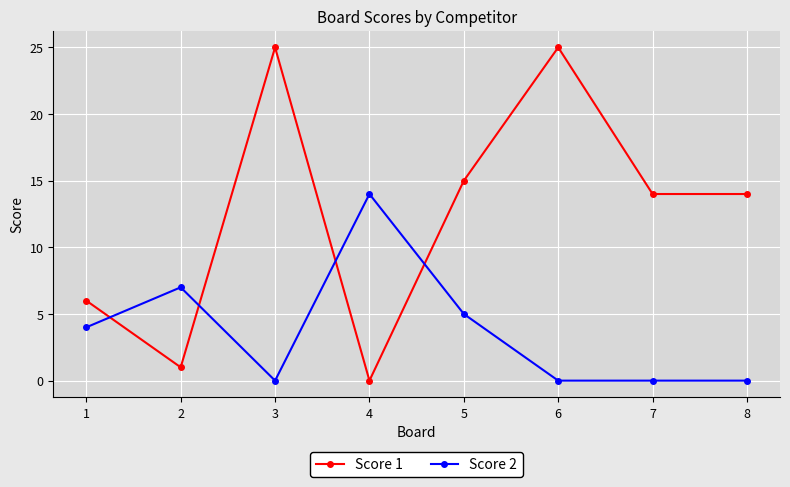

True or false: Score 2 has more than 1 interior local peaks.

True